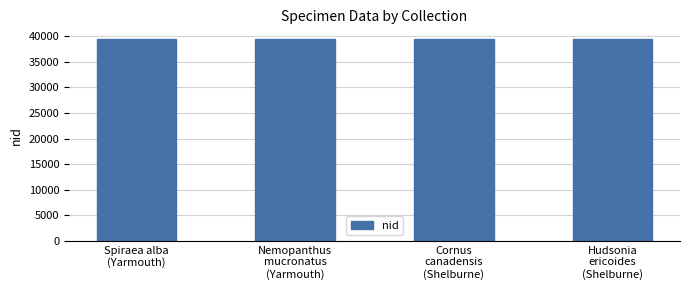

What is the difference between the maximum and minimum values?

9